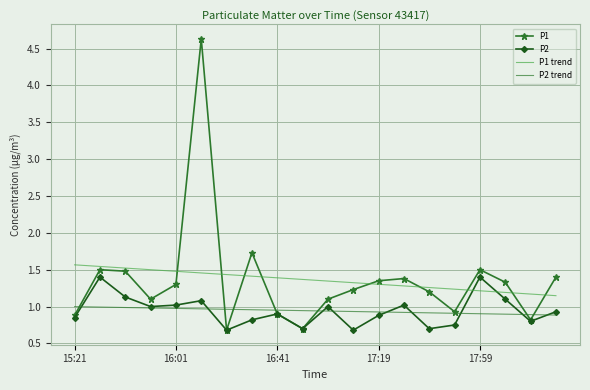

What is the maximum value shown in the chart?

4.6